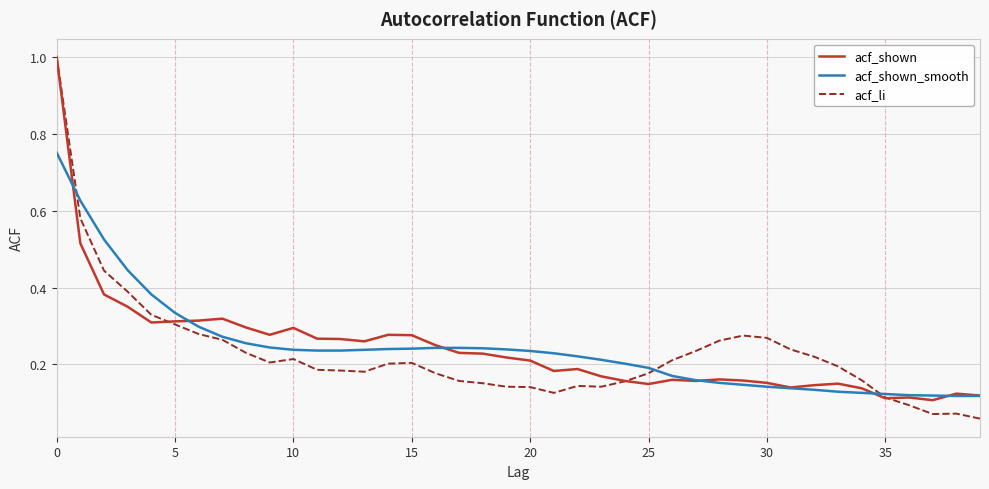

What is the difference between the maximum and minimum values in the acf_shown series?

0.9